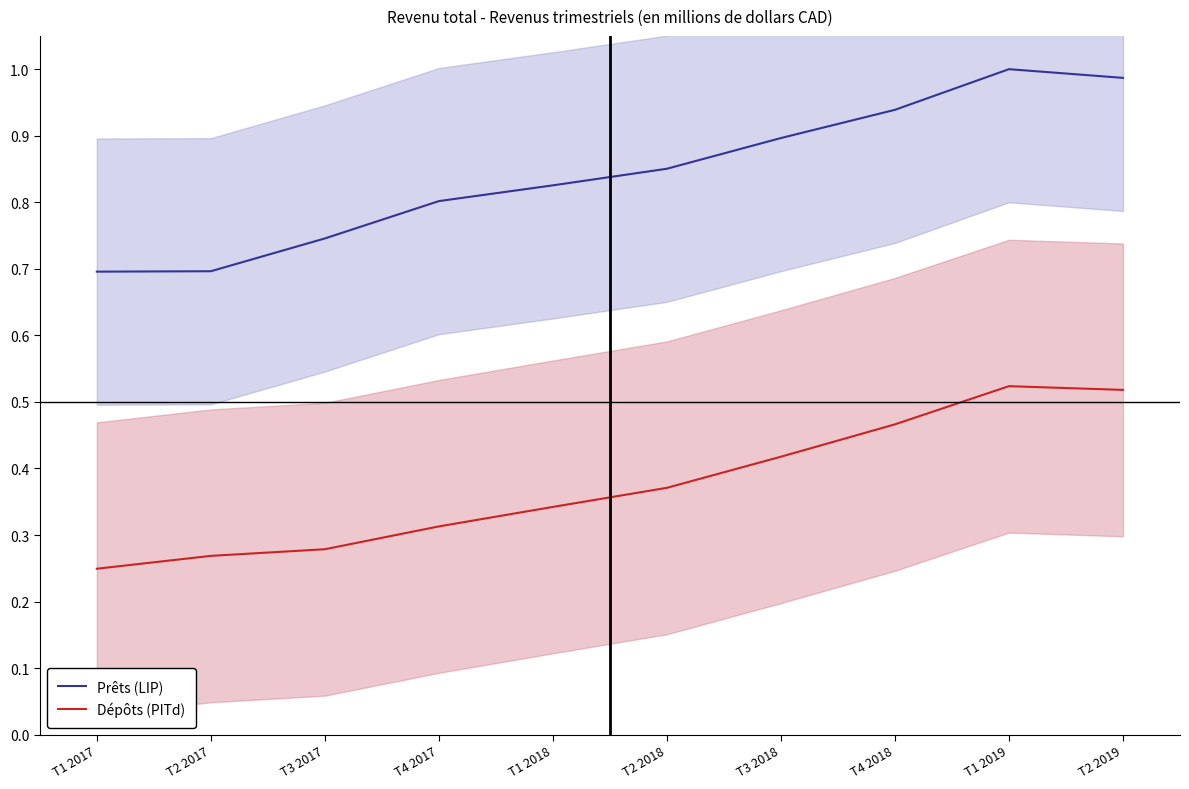

List the labels in order of Prêts (LIP) value, smallest first.

T1 2017, T2 2017, T3 2017, T4 2017, T1 2018, T2 2018, T3 2018, T4 2018, T2 2019, T1 2019